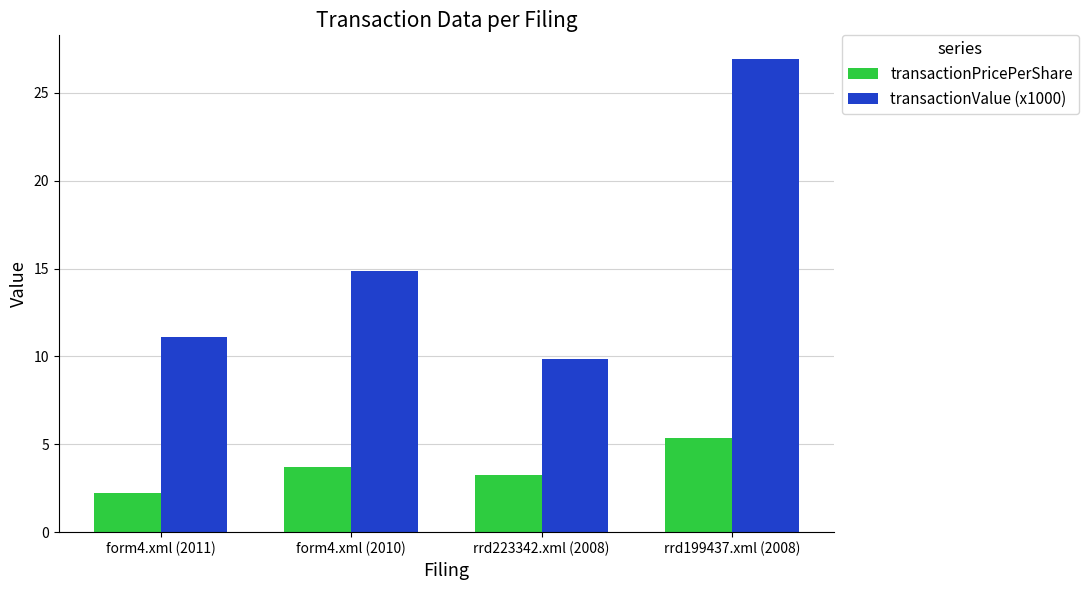

What is the approximate value of transactionPricePerShare at rrd223342.xml (2008)?

3.3